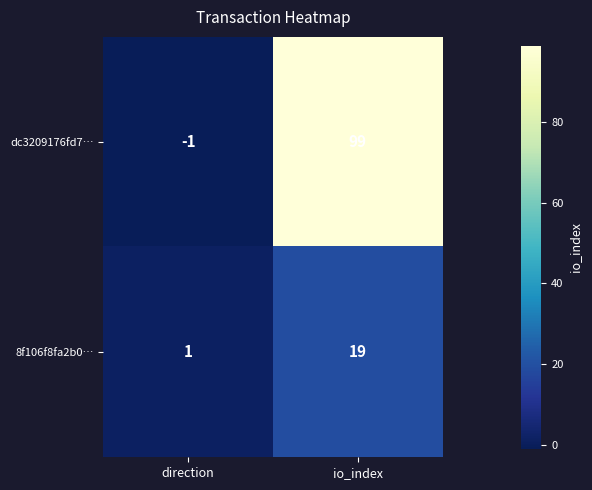

At how many categories does at least one series exceed 65?

1